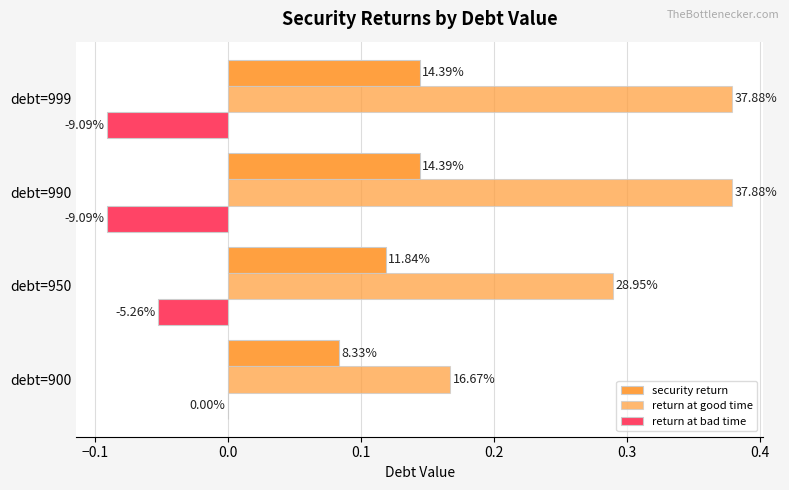

How many bars are there in each group?

3